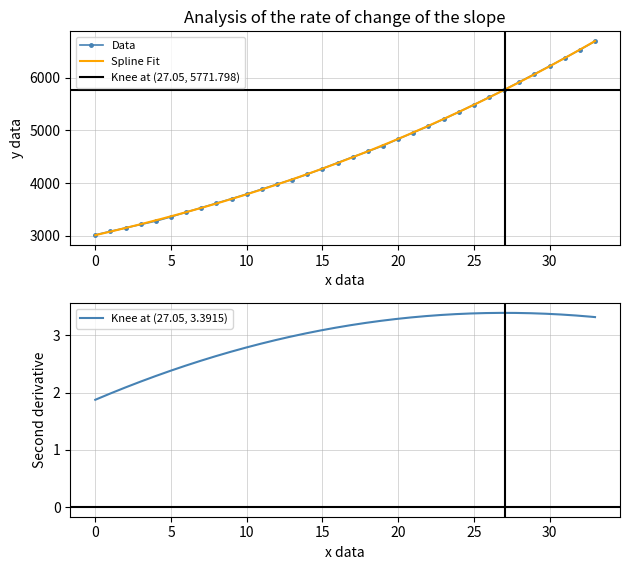

How many values in the Data series are below 4495?

17